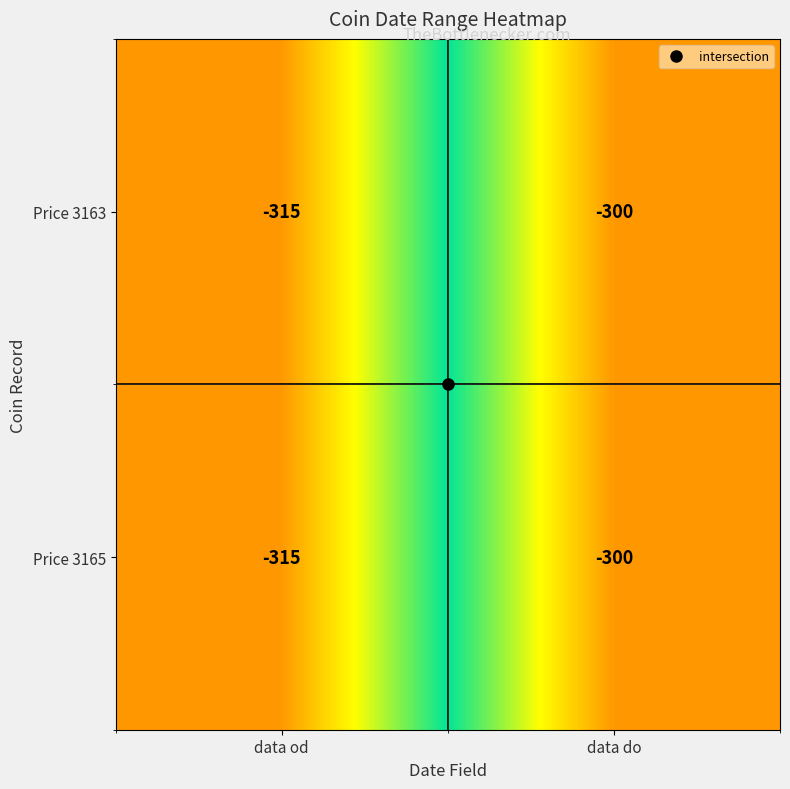

What is the total value across all series at data do?

-600